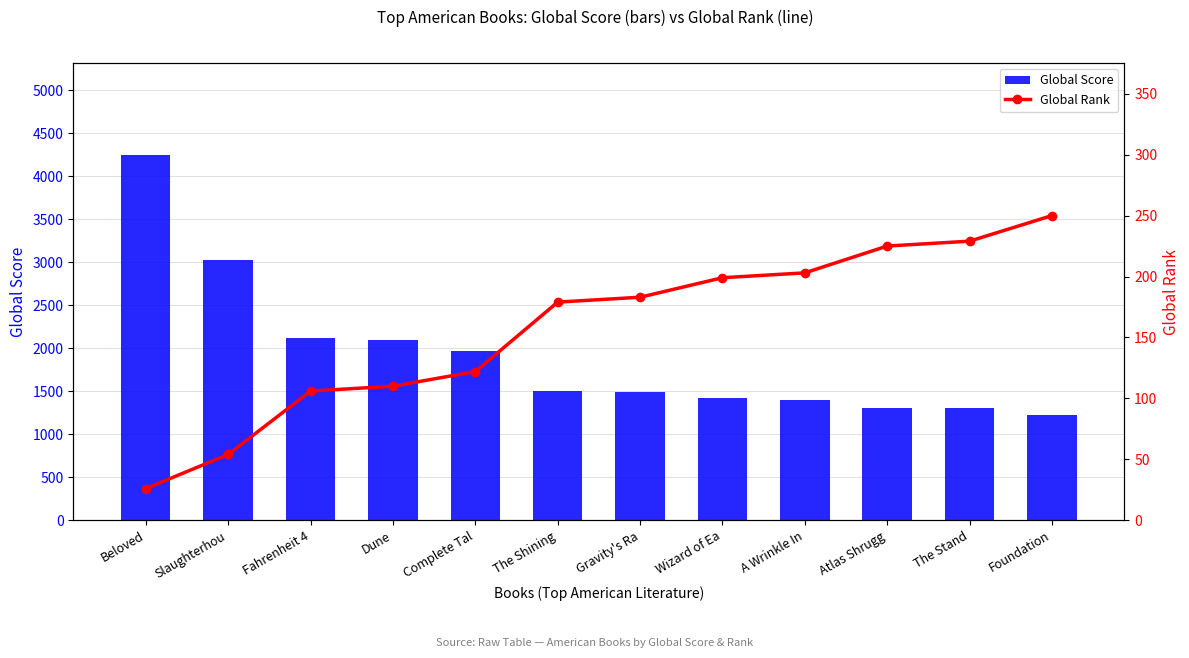

The value of Global Rank at Complete Tal is 122. True or false?

True